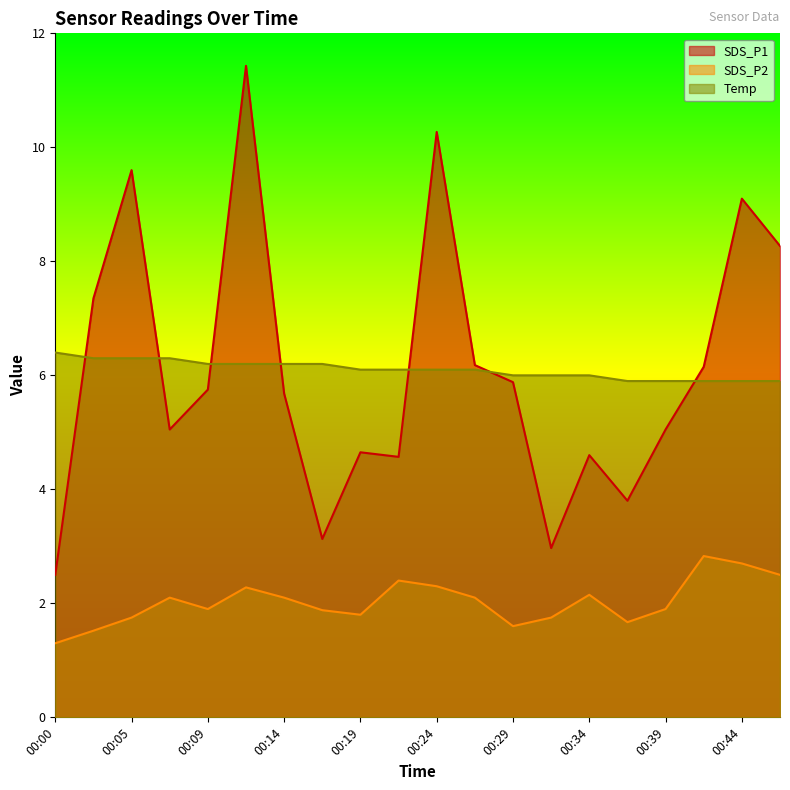

Count the number of categories in the chart.

20